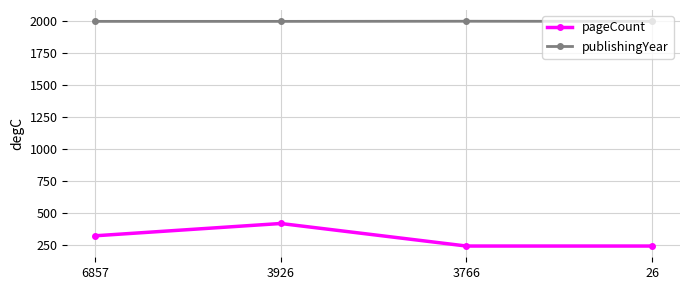

The pageCount series shows 89 at 6857. True or false?

False